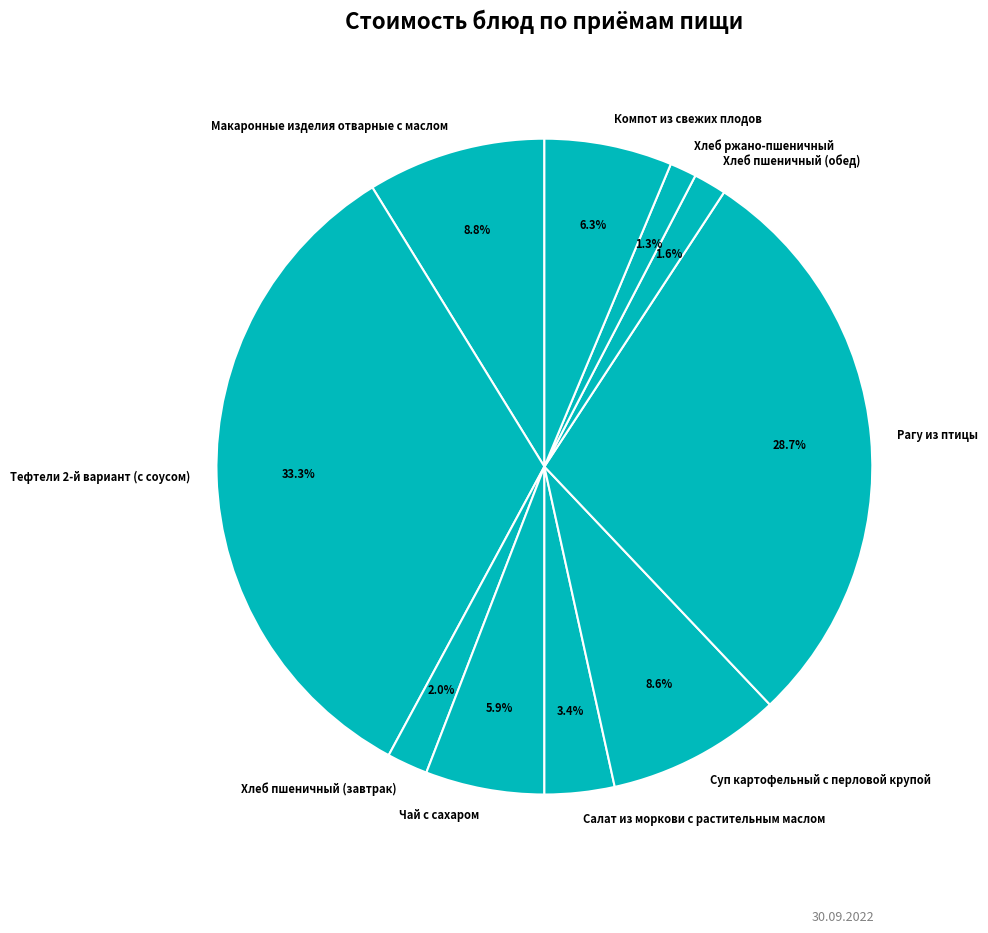

Does Чай с сахаром account for over 50% of the chart?

No